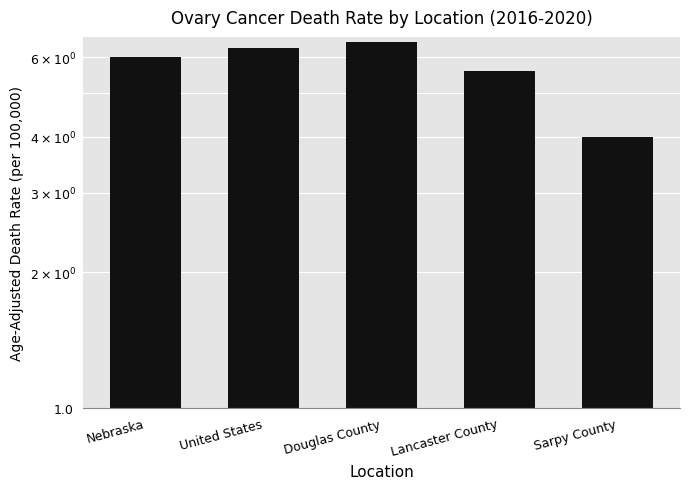

What position from the left is Nebraska?

1